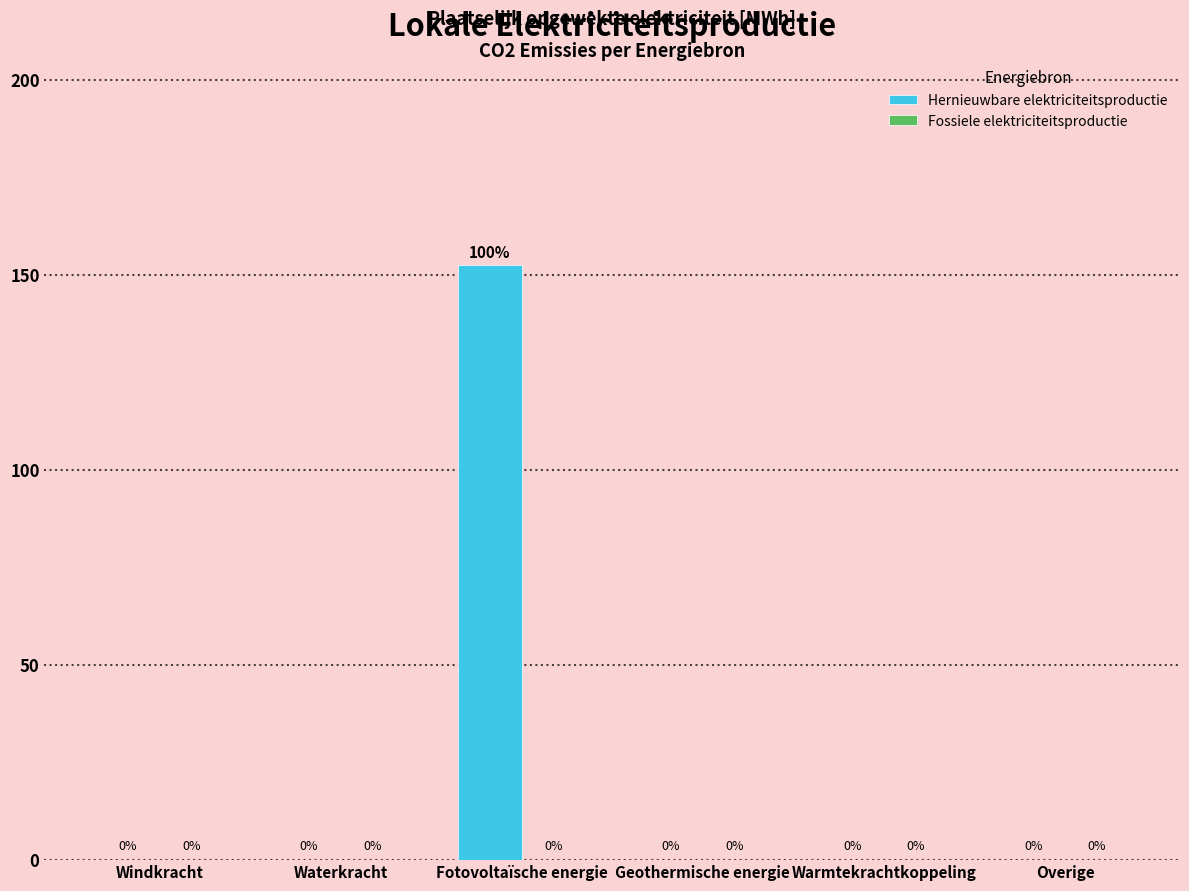

The value at Windkracht is -102.4. True or false?

False